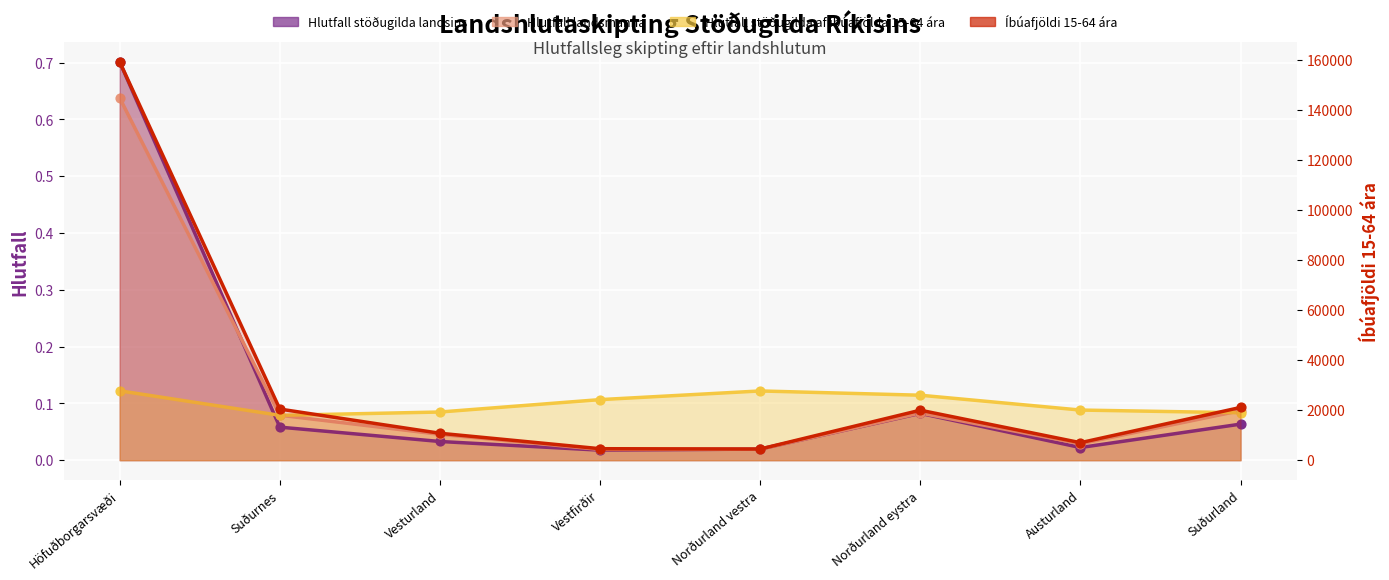

At how many categories does at least one series exceed 123580?

1